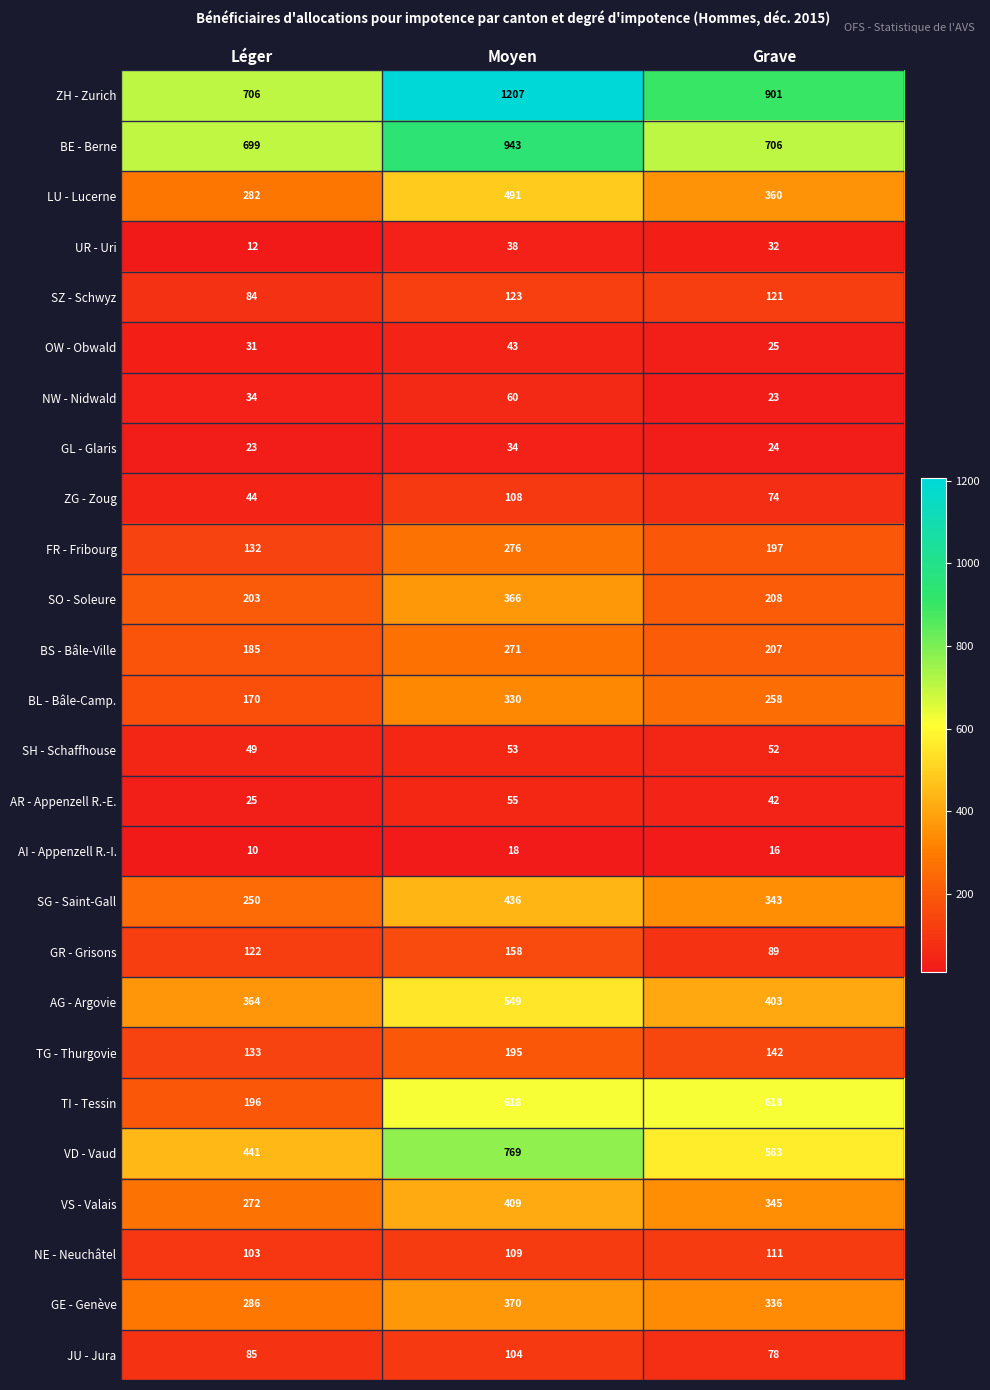

How many values in the UR - Uri series are below 32?

1